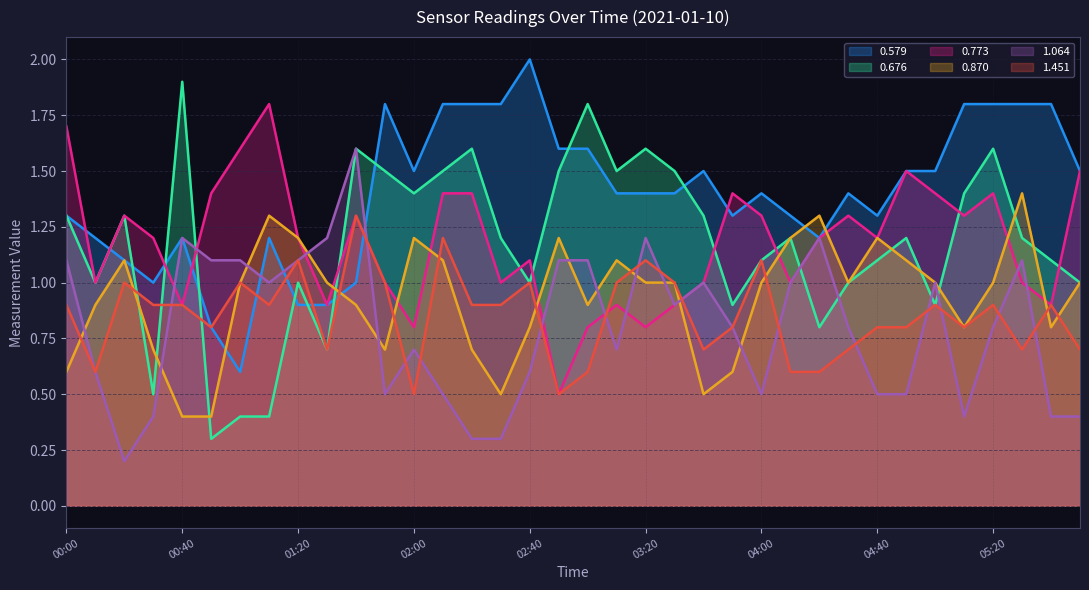

How many times do 0.676 and 1.451 cross each other?

3